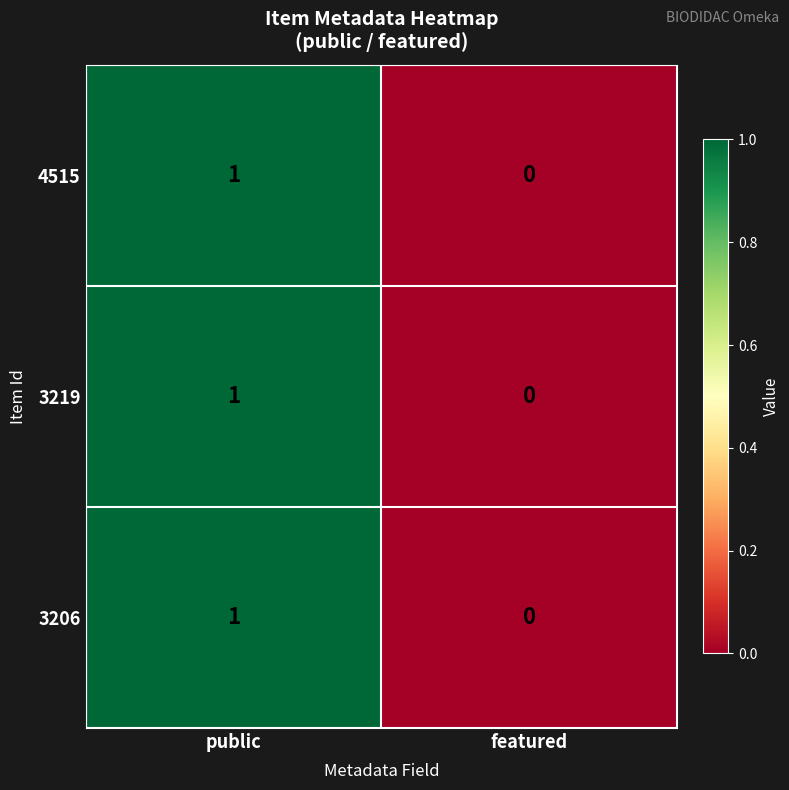

Reading right to left, list all the values displayed in this chart.

4515: 0	1
3219: 0	1
3206: 0	1